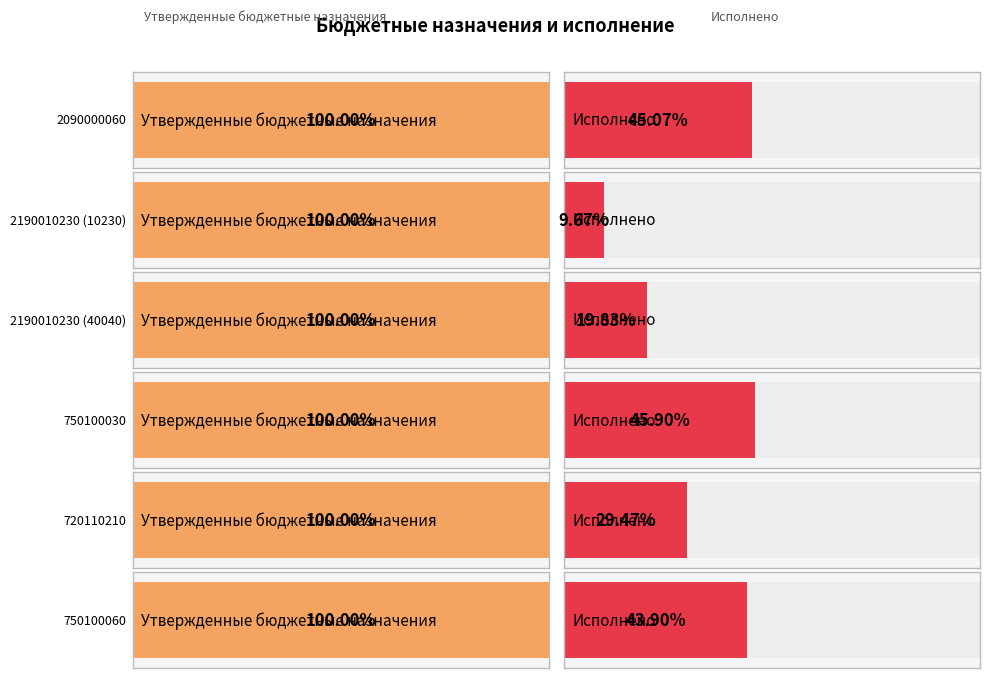

The Утвержденные бюджетные назначения series shows 15000.0 at 2190010230 (10230). True or false?

True